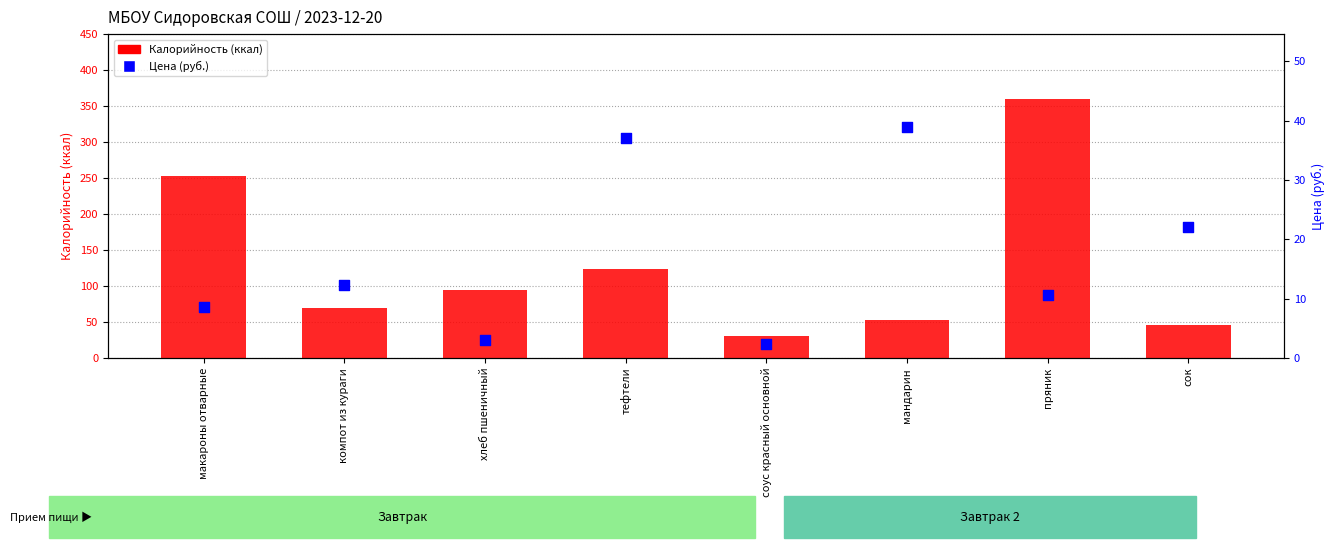

What are all the series names shown in the legend?

Калорийность, Цена